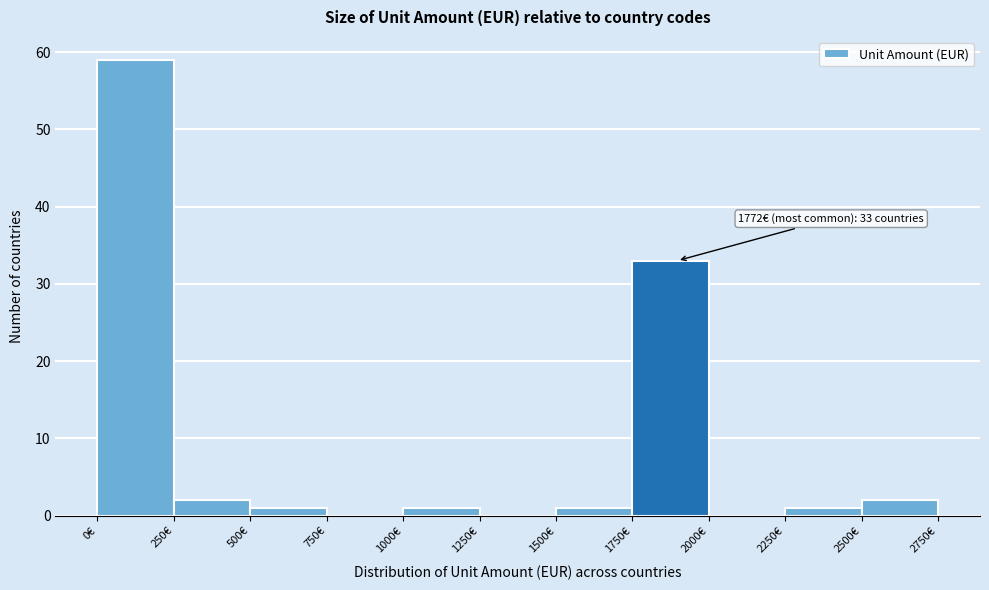

Over which range of the x-axis is the bar tallest?

0 to 250